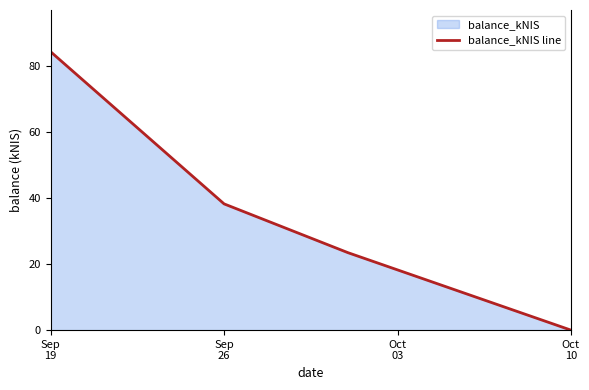

What is the label of the 1st point from the left?

Sep
19